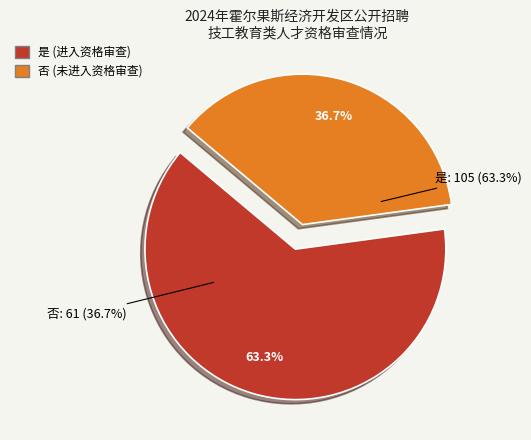

Does 是 represent more than half of the total?

Yes